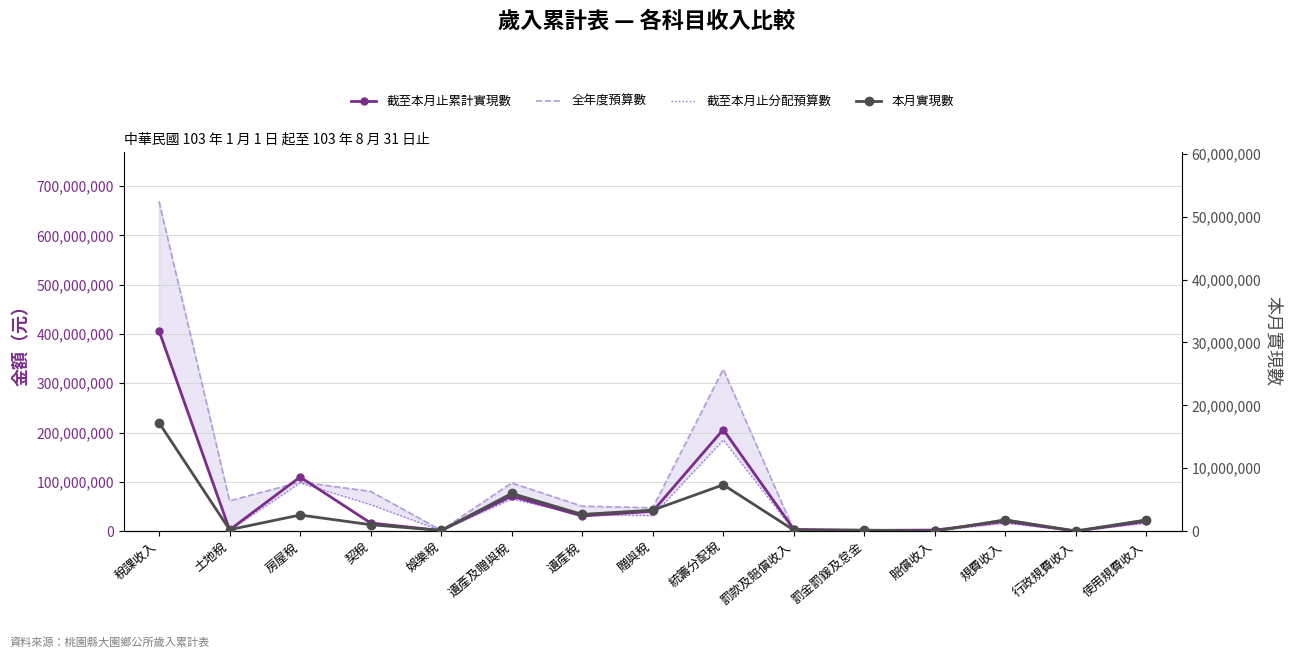

Reading left to right, transcribe all the data shown in this chart.

截至本月止累計實現數: 稅課收入=406328771	土地稅=2487644	房屋稅=109679724	契稅=16385577	娛樂稅=1032285	遺產及贈與稅=70725260	遺產稅=30625919	贈與稅=40099341	統籌分配稅=206018281	罰款及賠償收入=3418402	罰金罰鍰及怠金=1392045	賠償收入=2026357	規費收入=19621635	行政規費收入=148775	使用規費收入=19472860
全年度預算數: 稅課收入=668995000	土地稅=61281000	房屋稅=99602000	契稅=80526000	娛樂稅=1497000	遺產及贈與稅=97674000	遺產稅=50404000	贈與稅=47270000	統籌分配稅=328415000	罰款及賠償收入=1660000	罰金罰鍰及怠金=1360000	賠償收入=300000	規費收入=23756000	行政規費收入=115000	使用規費收入=23641000
截至本月止分配預算數: 稅課收入=404198492	土地稅=1700000	房屋稅=97802000	契稅=53682000	娛樂稅=997000	遺產及贈與稅=65115992	遺產稅=33602664	贈與稅=31513328	統籌分配稅=184901500	罰款及賠償收入=1040000	罰金罰鍰及怠金=840000	賠償收入=200000	規費收入=16295960	行政規費收入=74800	使用規費收入=16221160
本月實現數: 稅課收入=17234032	土地稅=220899	房屋稅=2555406	契稅=1015281	娛樂稅=97559	遺產及贈與稅=5982887	遺產稅=2653549	贈與稅=3329338	統籌分配稅=7362000	罰款及賠償收入=151298	罰金罰鍰及怠金=148423	賠償收入=2875	規費收入=1776228	行政規費收入=10458	使用規費收入=1765770